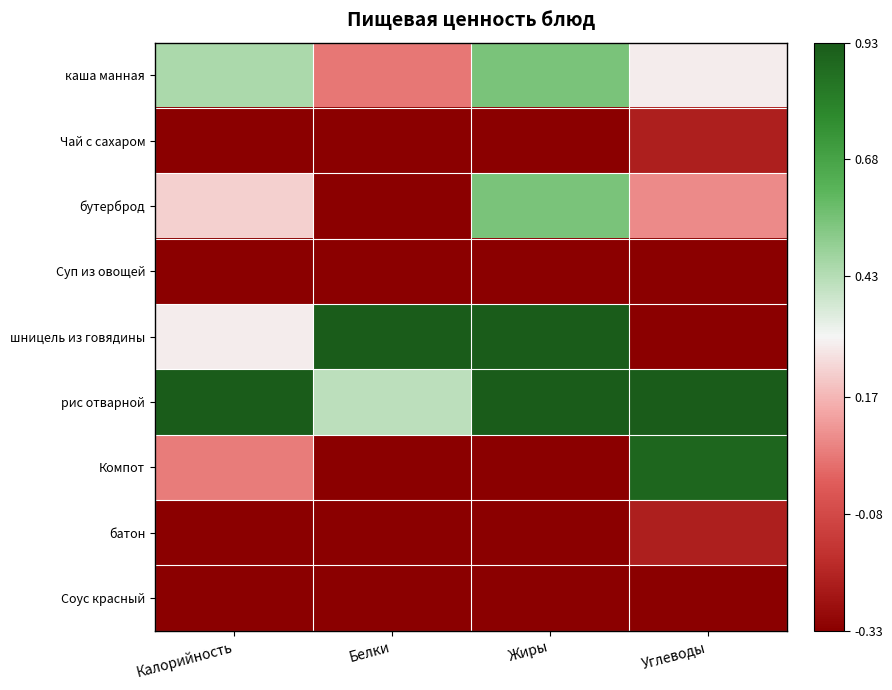

At Белки, list the series in order from smallest to largest.

Суп из овощей, Компот, Соус красный, Чай с сахаром, бутерброд, батон, каша манная, рис отварной, шницель из говядины